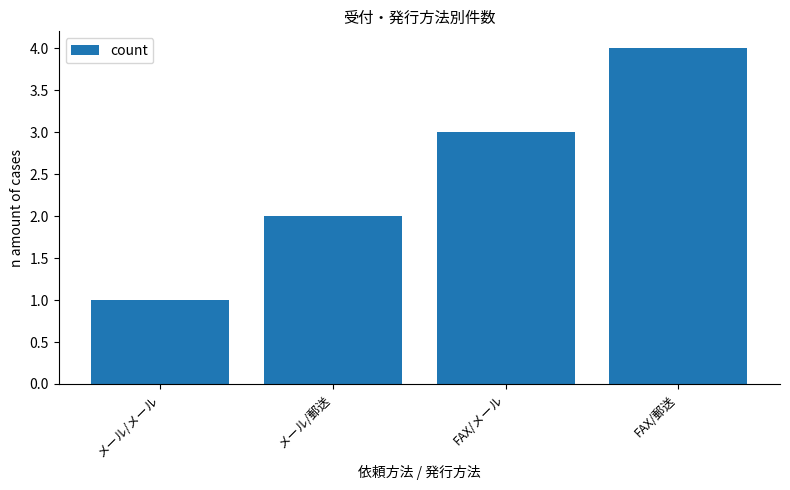

What is the sum of all values?

10